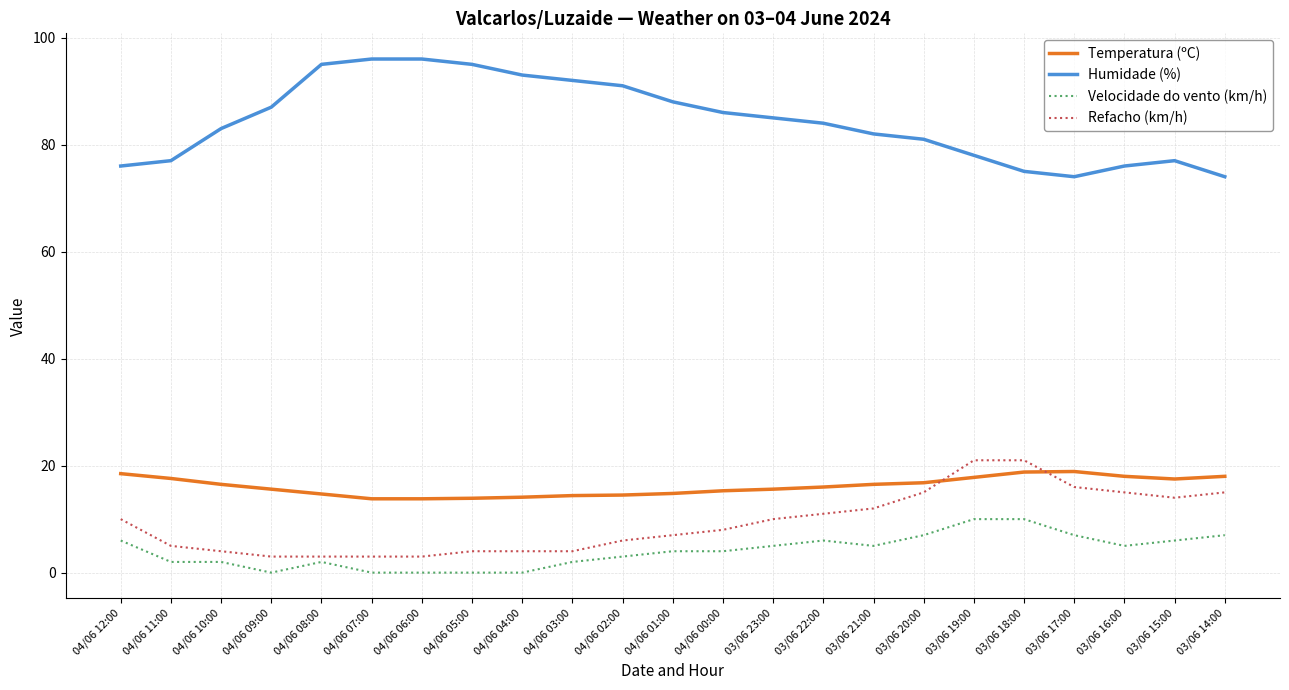

What is the maximum value shown in the chart?

96.0